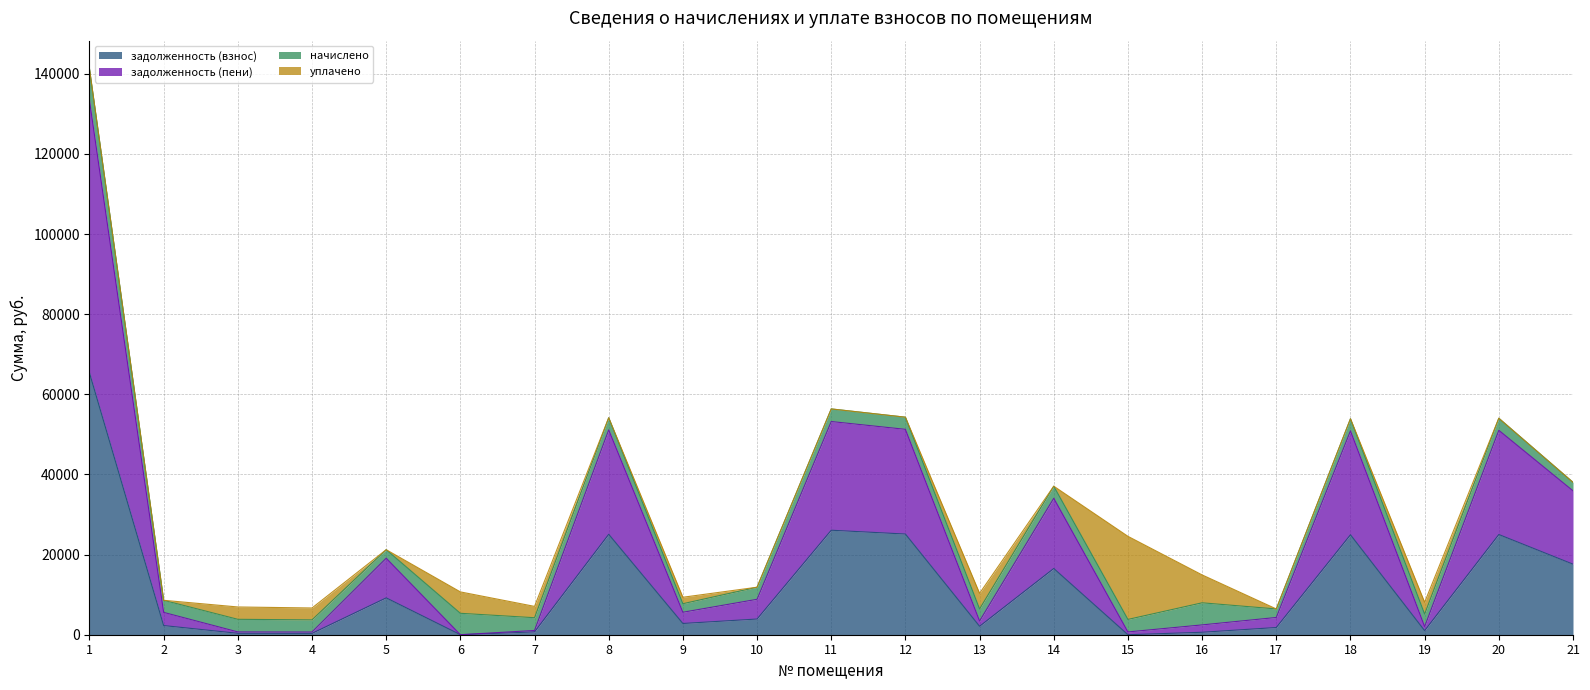

What are all the series names shown in the legend?

задолженность (взнос), задолженность (пени), начислено, уплачено